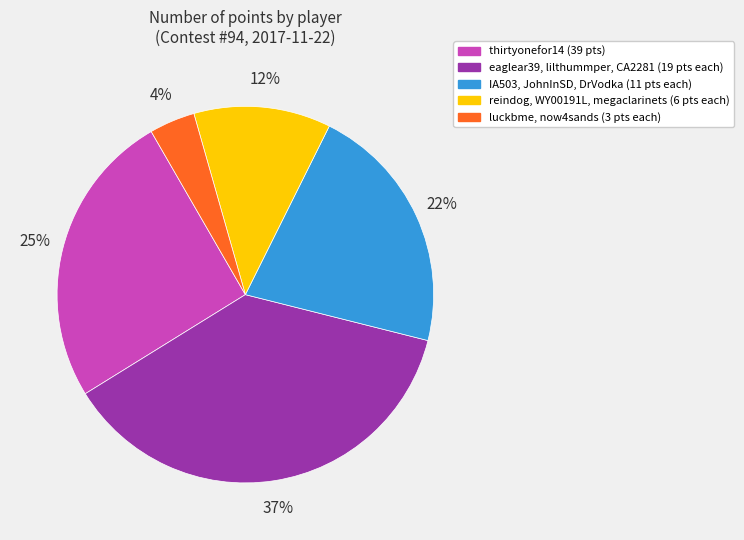

Is there any slice that represents more than half of the pie?

No